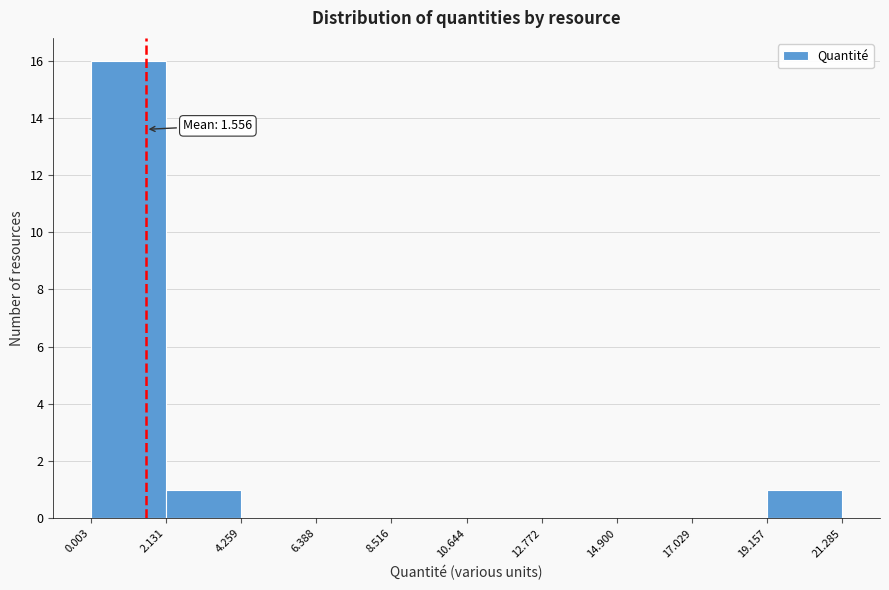

Over which range of the x-axis is the bar tallest?

0.003 to 2.131